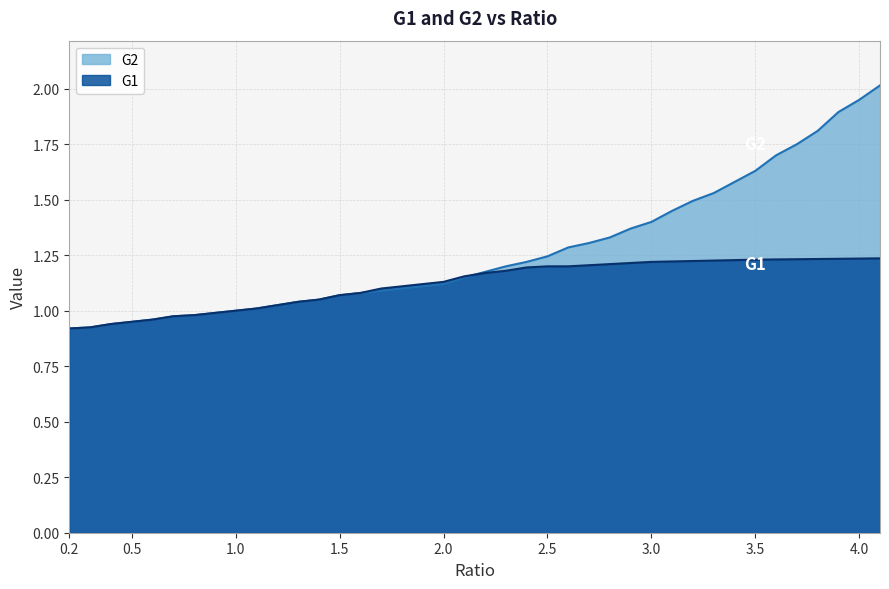

Read the G2 value at 0.5.

0.9